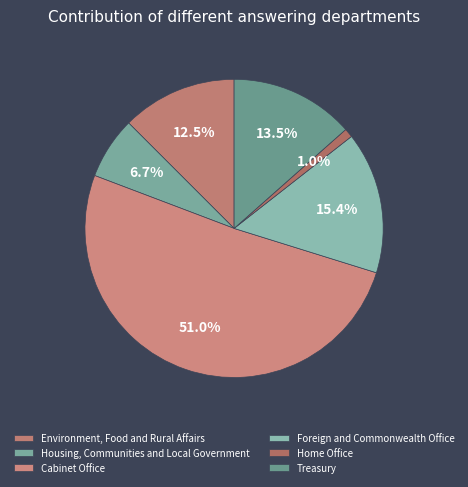

What percentage do Treasury and Home Office together represent?

14.4%